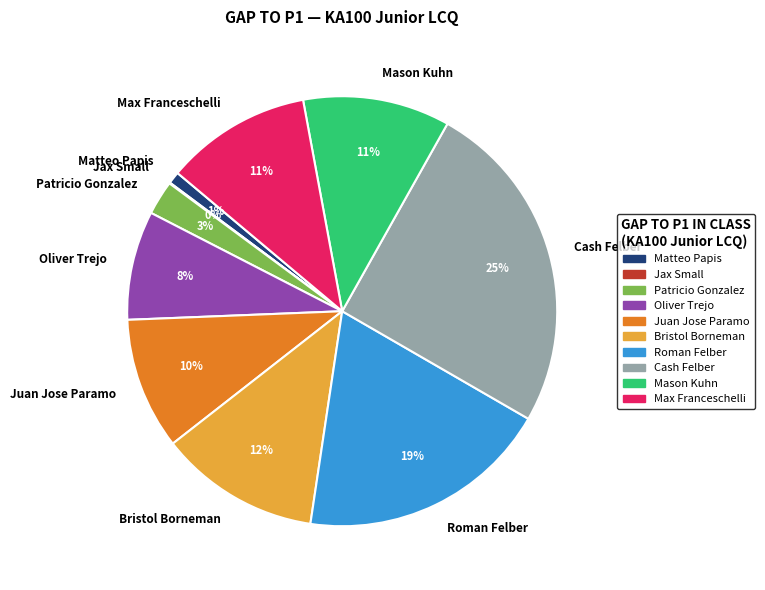

The Oliver Trejo slice represents 8% of the pie. True or false?

True